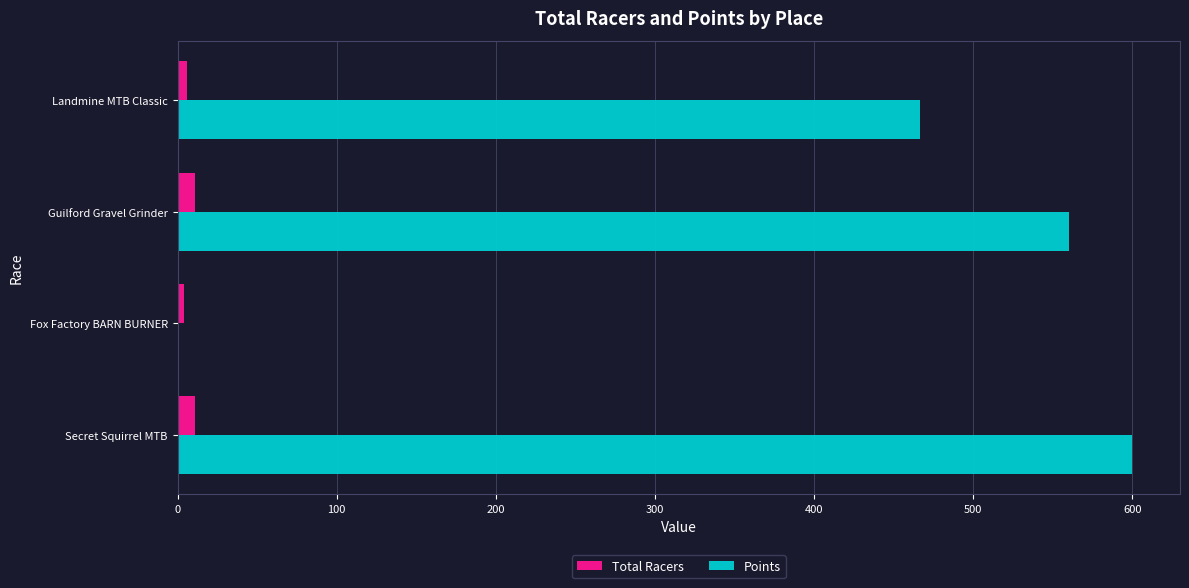

What are all the series names shown in the legend?

Total Racers, Points